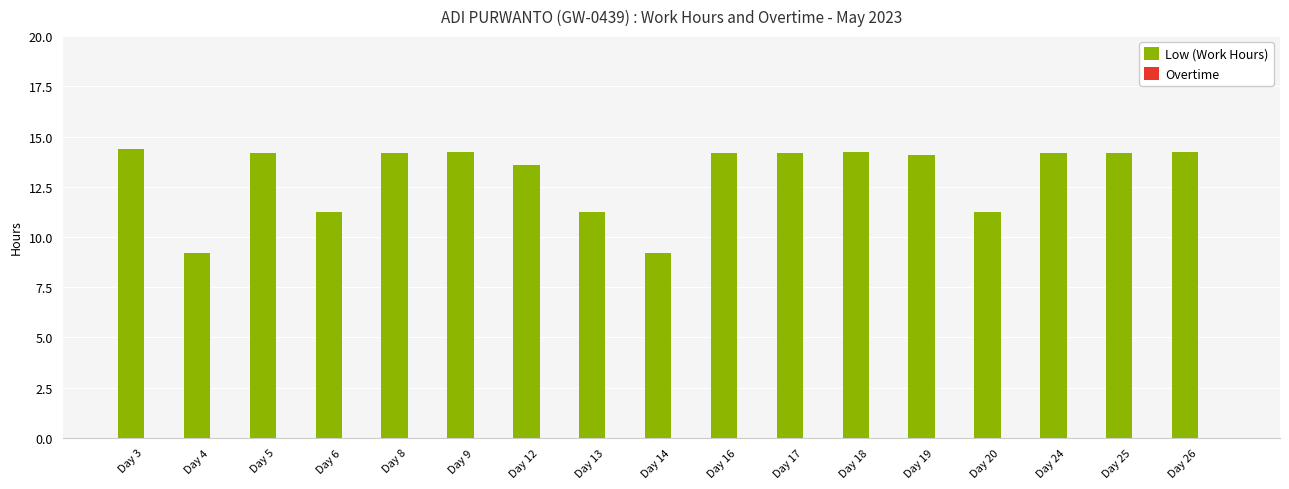

What is the ratio of the value at Day 6 to the value at Day 4?

1.2